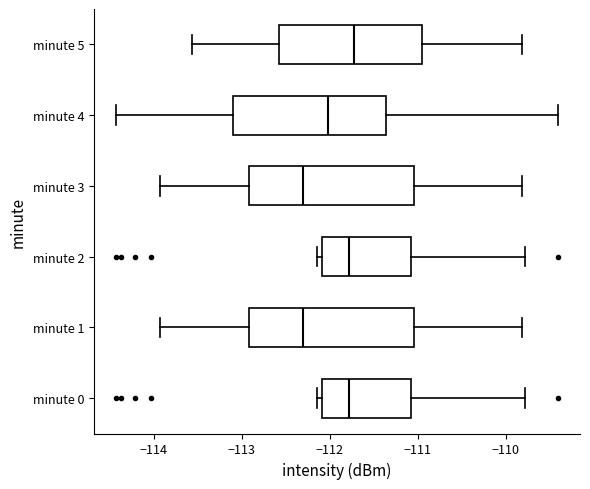

Where does the left whisker of the box for minute 1 end on the x-axis? The values are not printed on the chart, so give them approximately, as read against the axis.

-113.9